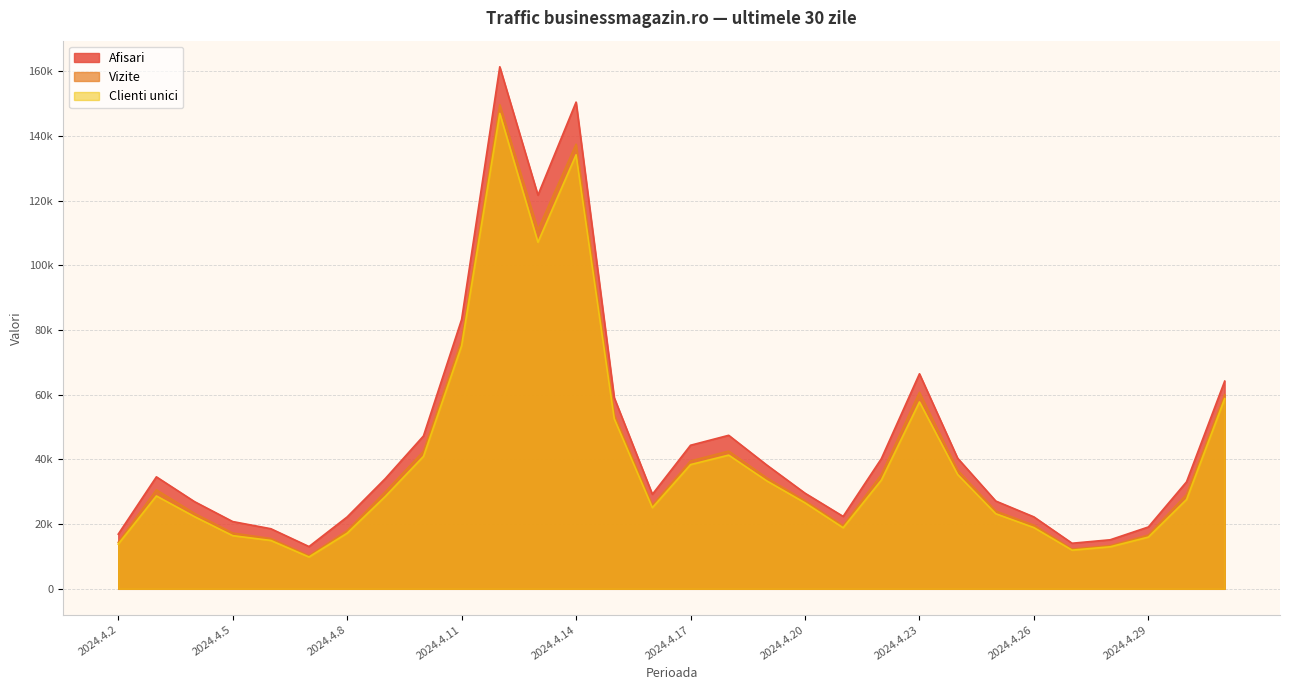

Rank the series by their average value, from lowest to highest.

Clienti unici, Vizite, Afisari